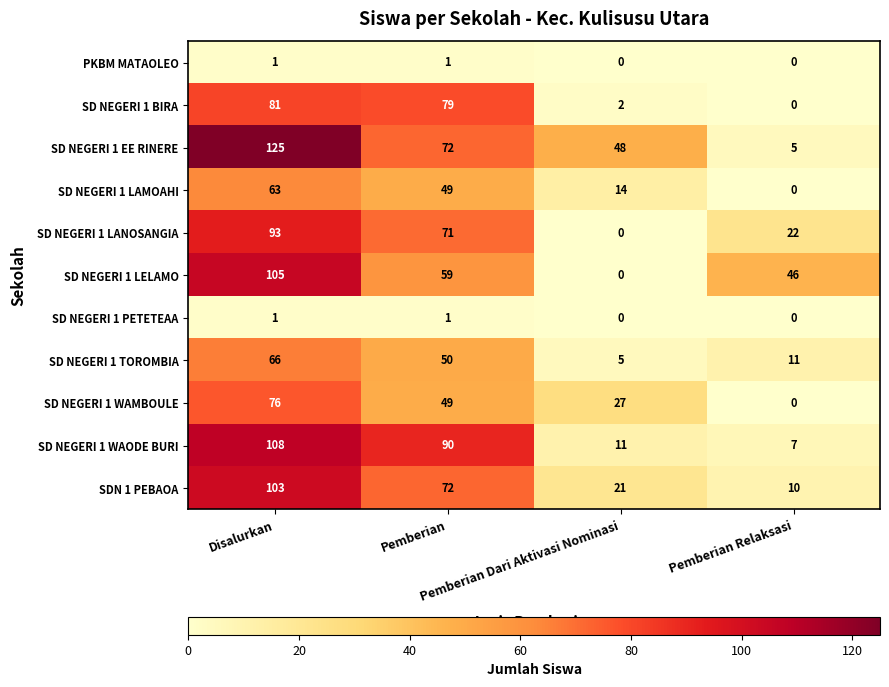

Which series has the largest range (max minus min)?

SD NEGERI 1 EE RINERE